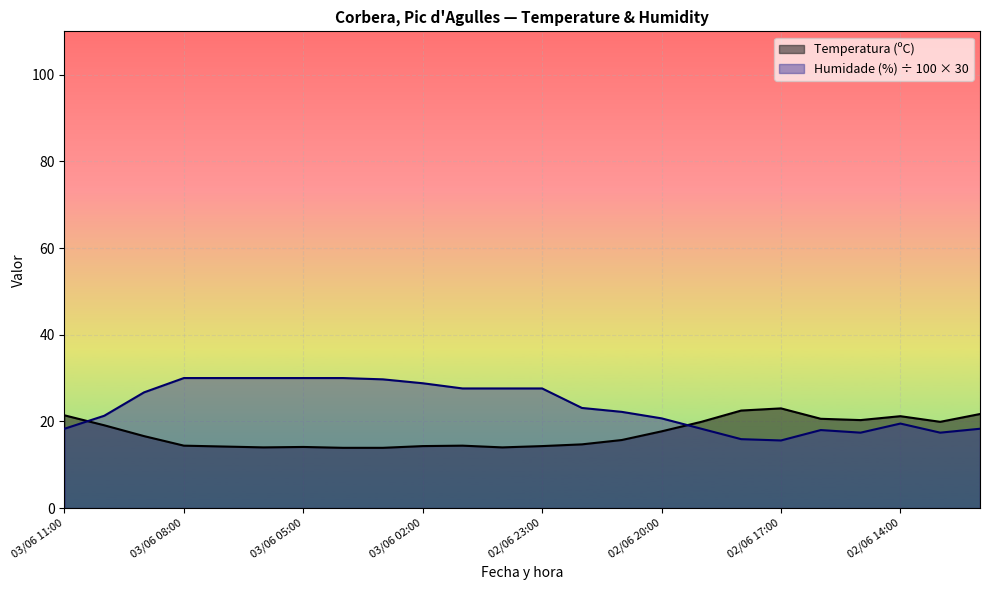

How many data points in Temperatura (ºC) are above 16?

12